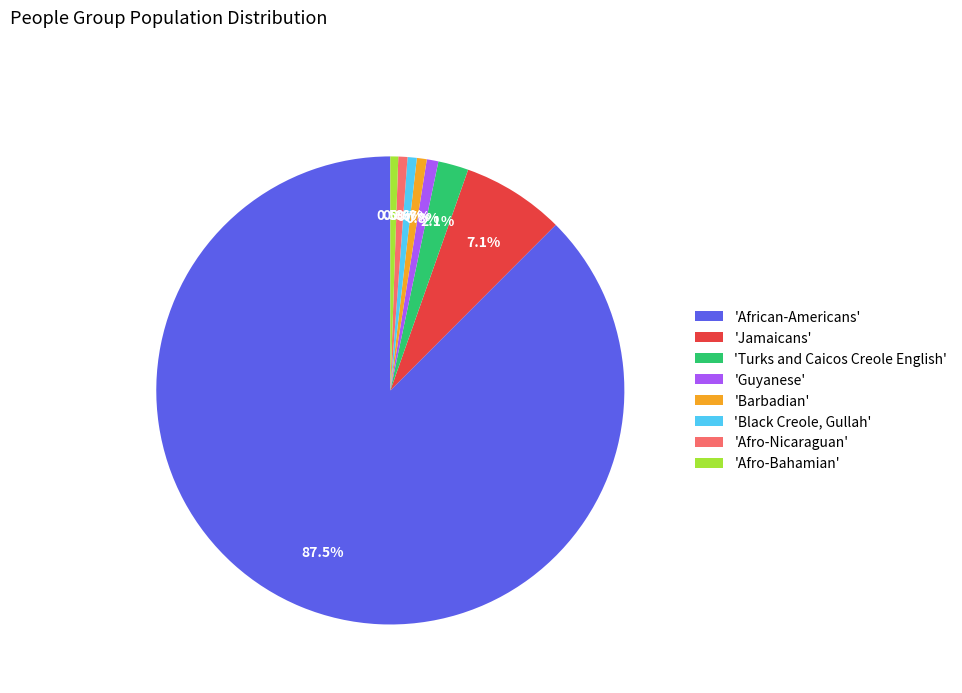

Does 'Guyanese' account for over 50% of the chart?

No